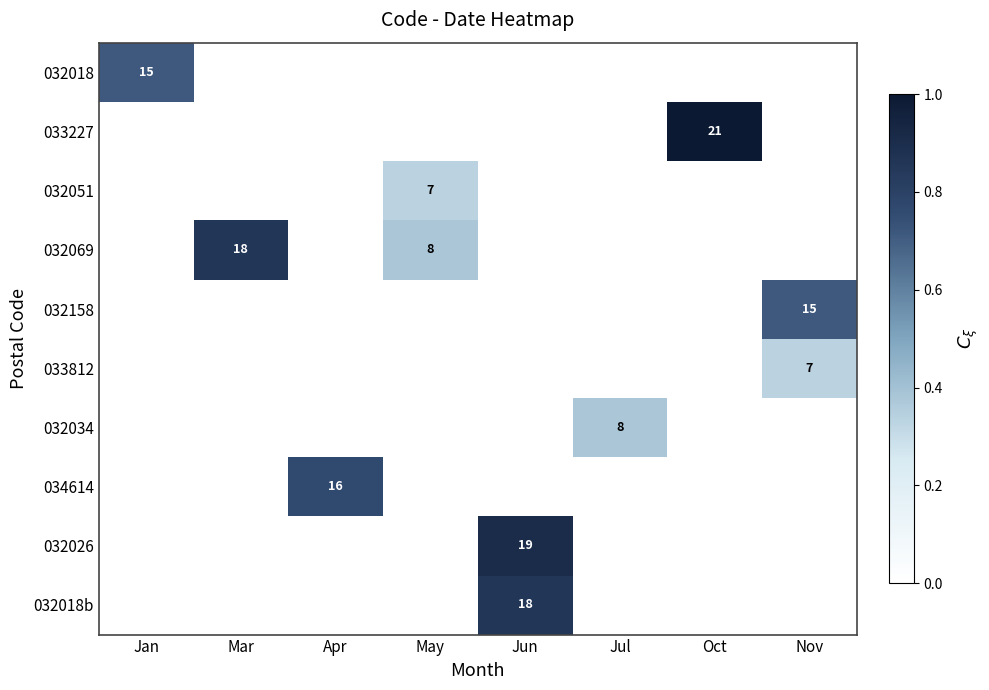

True or false: 032051 has a value of 0.2 at Jul.

False